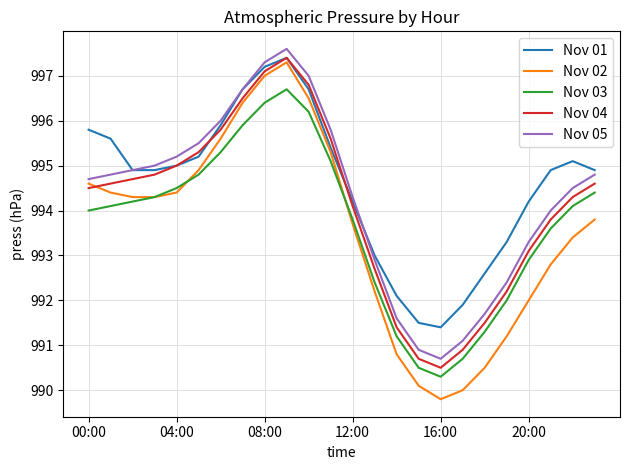

Which series has the widest spread of values?

Nov 02